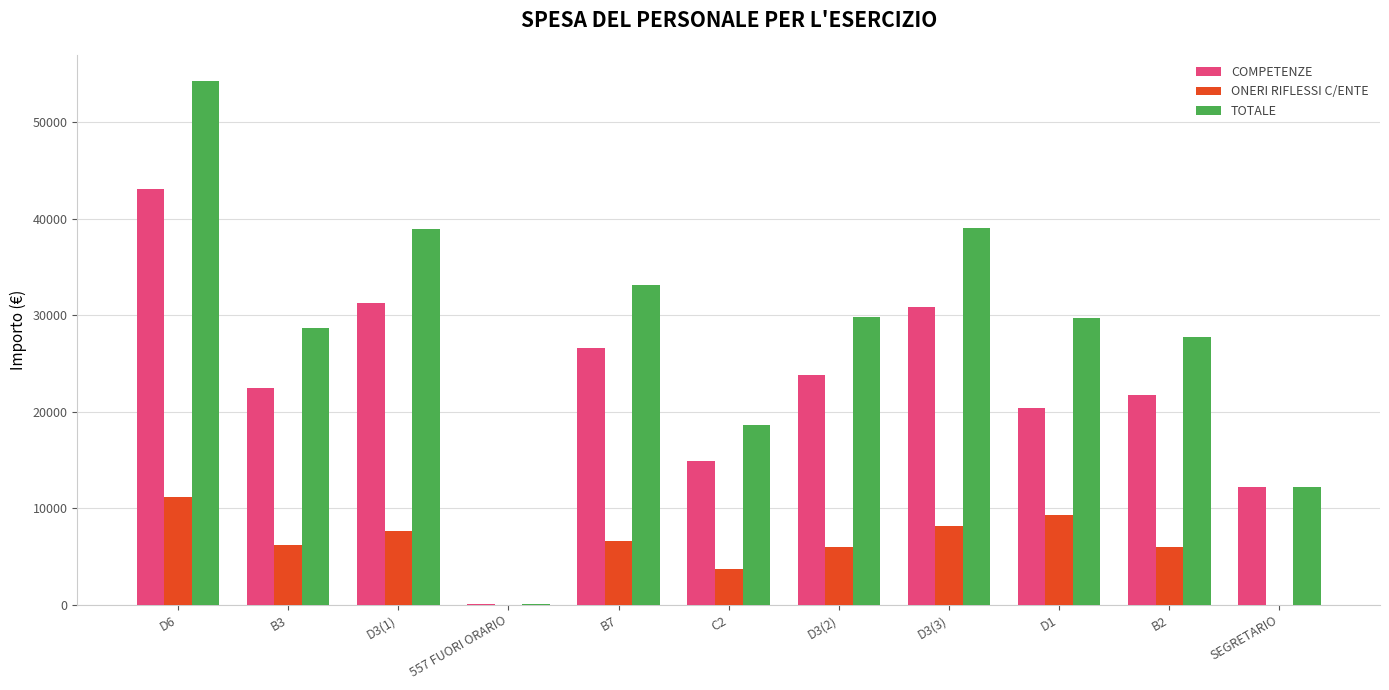

What is the sum of all TOTALE values?

312161.0